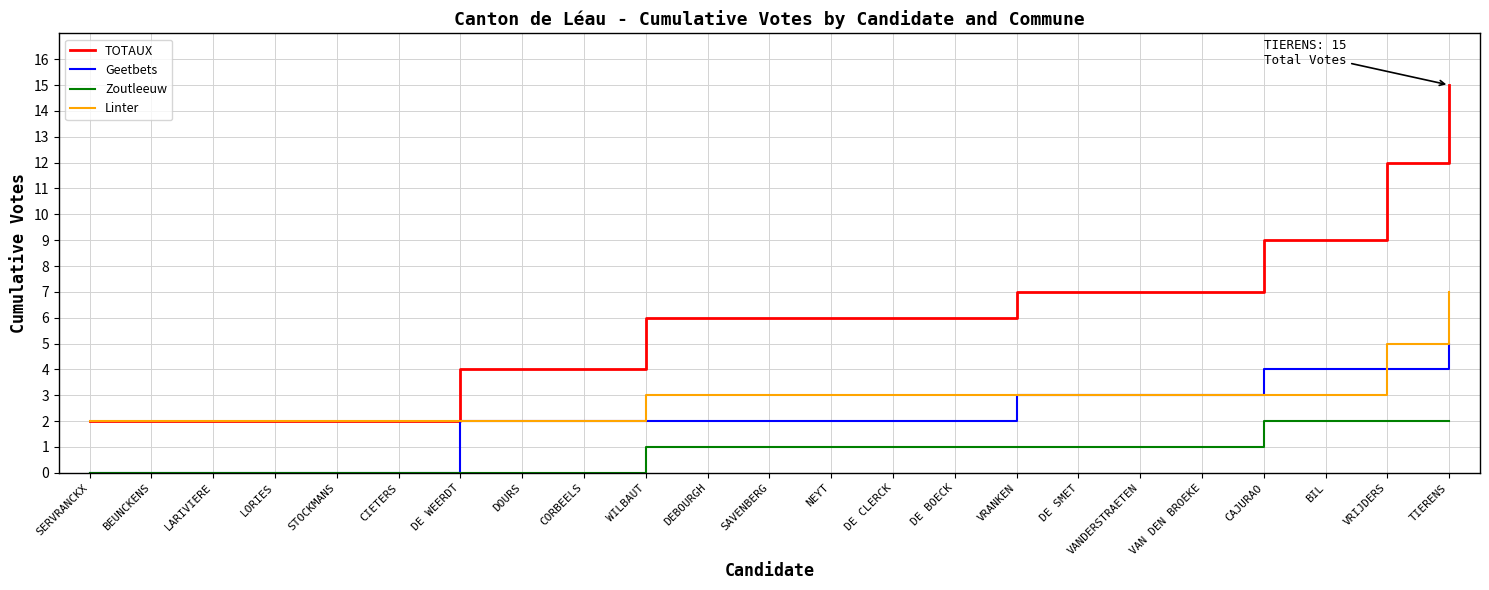

List the series in order of their peak value, lowest first.

Zoutleeuw, Geetbets, Linter, TOTAUX